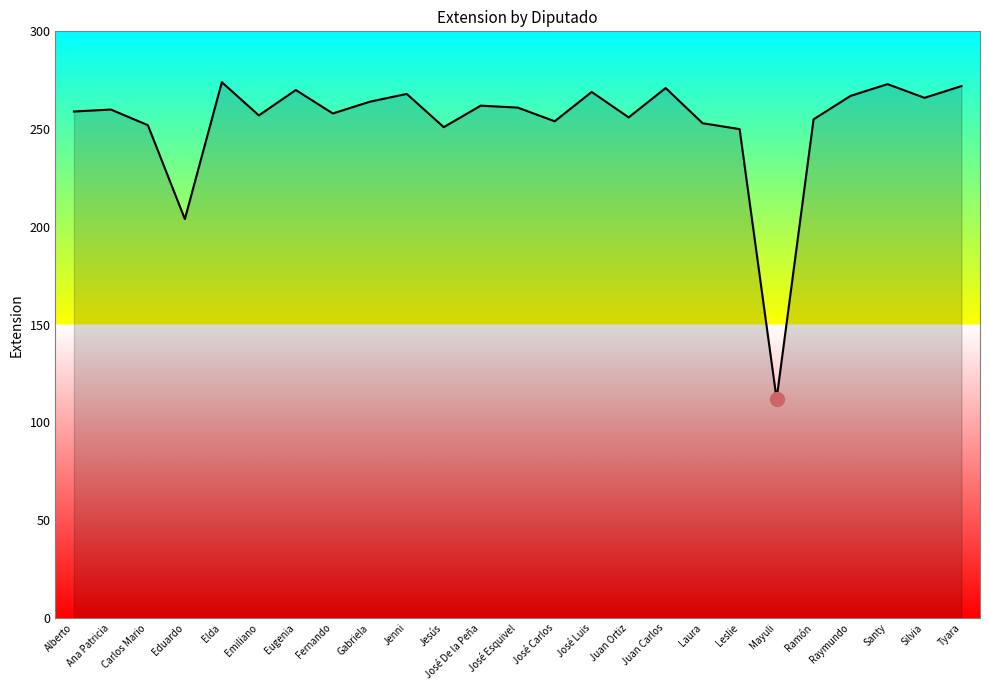

What is the label of the 23rd point from the left?

Santy